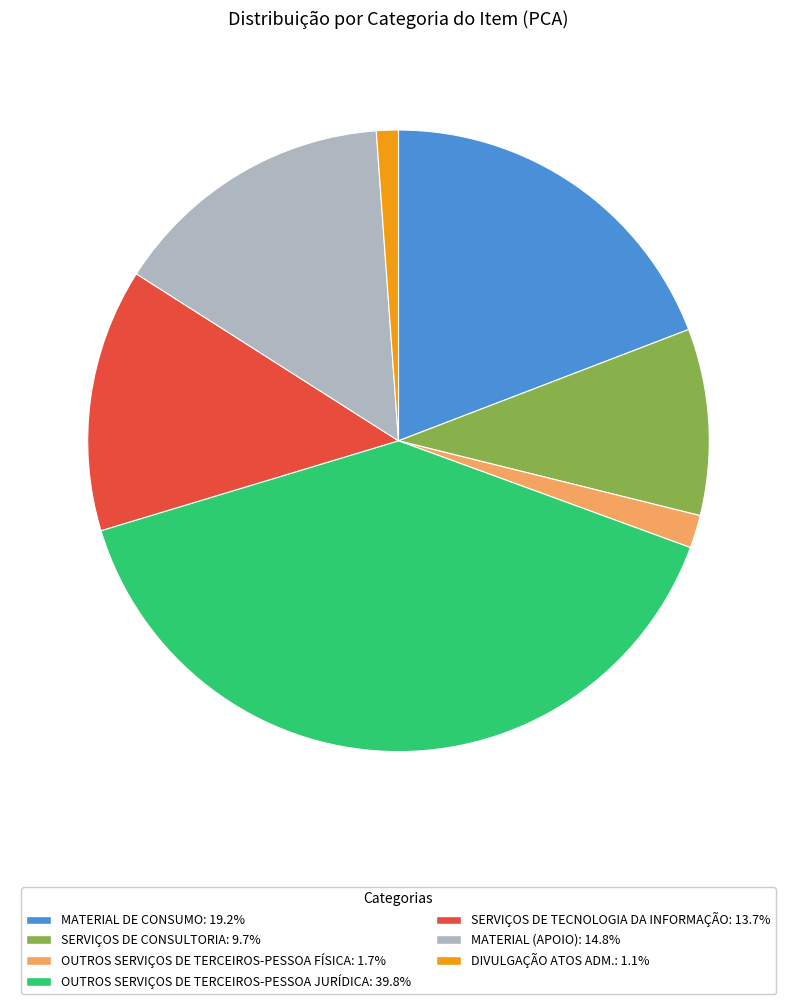

Do MATERIAL (APOIO): 14.8% and SERVIÇOS DE TECNOLOGIA DA INFORMAÇÃO: 13.7% together represent more than half of the pie?

No